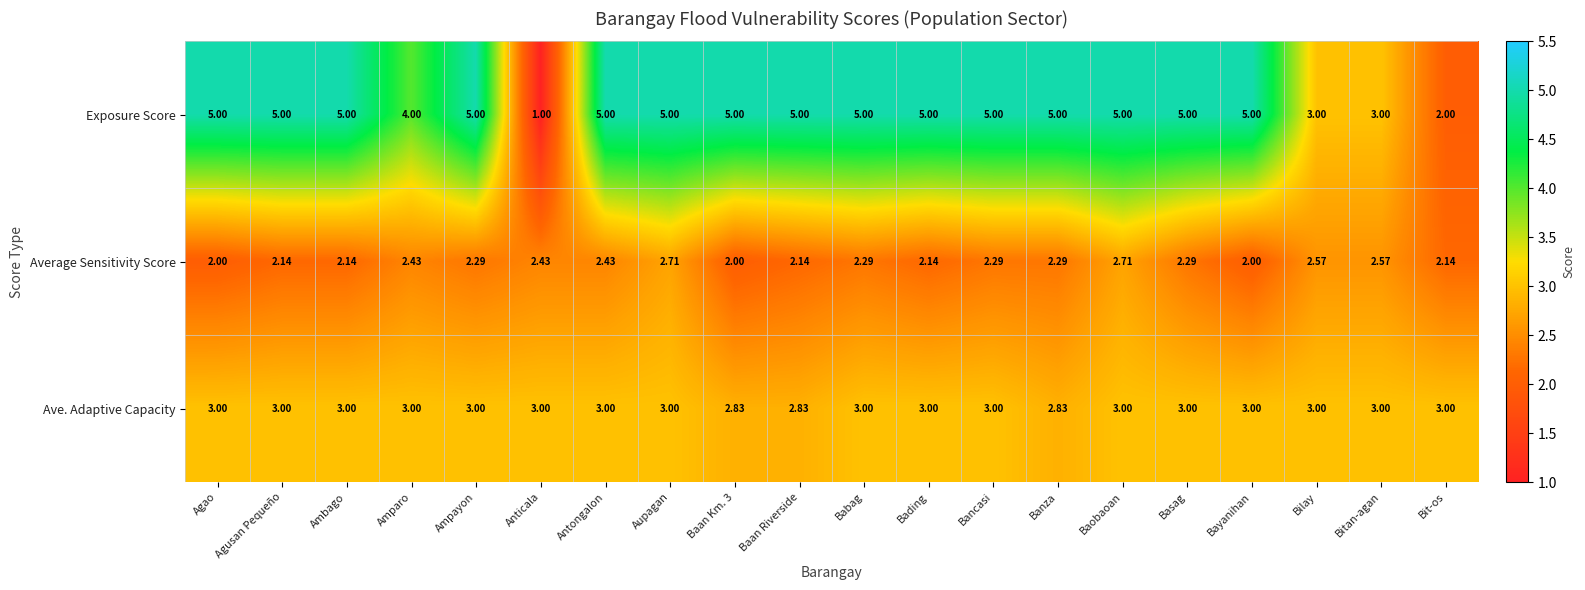

Which series has the largest total across all categories?

Exposure Score